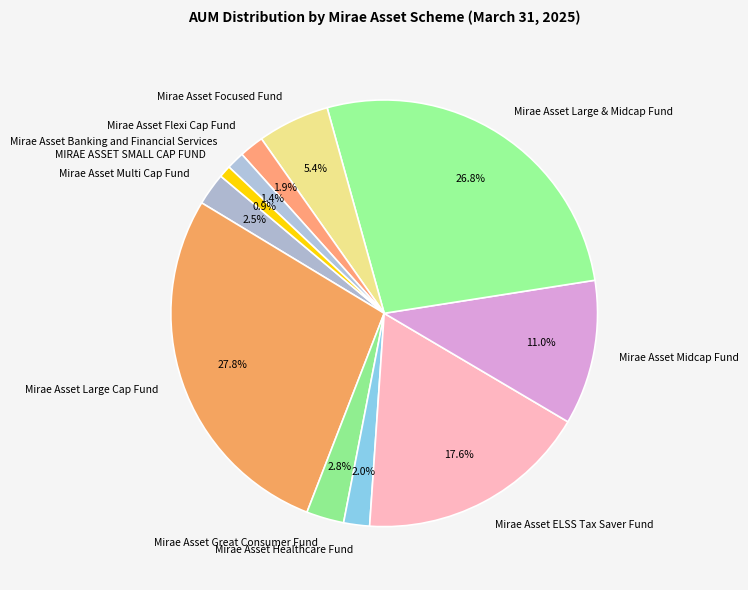

What is the ratio of the value at Mirae Asset Healthcare Fund to the value at Mirae Asset Great Consumer Fund?

0.7